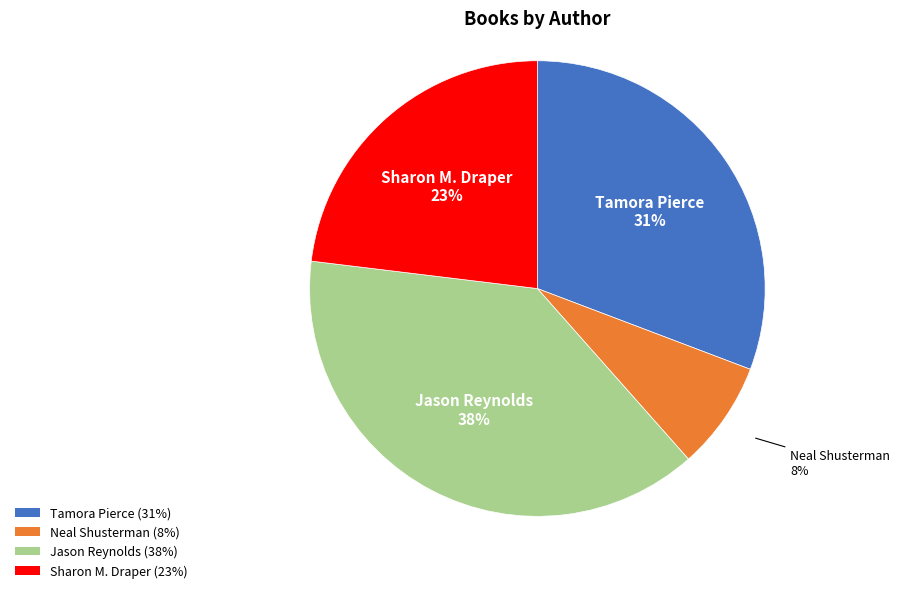

Do Tamora Pierce (31%) and Sharon M. Draper (23%) together represent more than half of the pie?

Yes